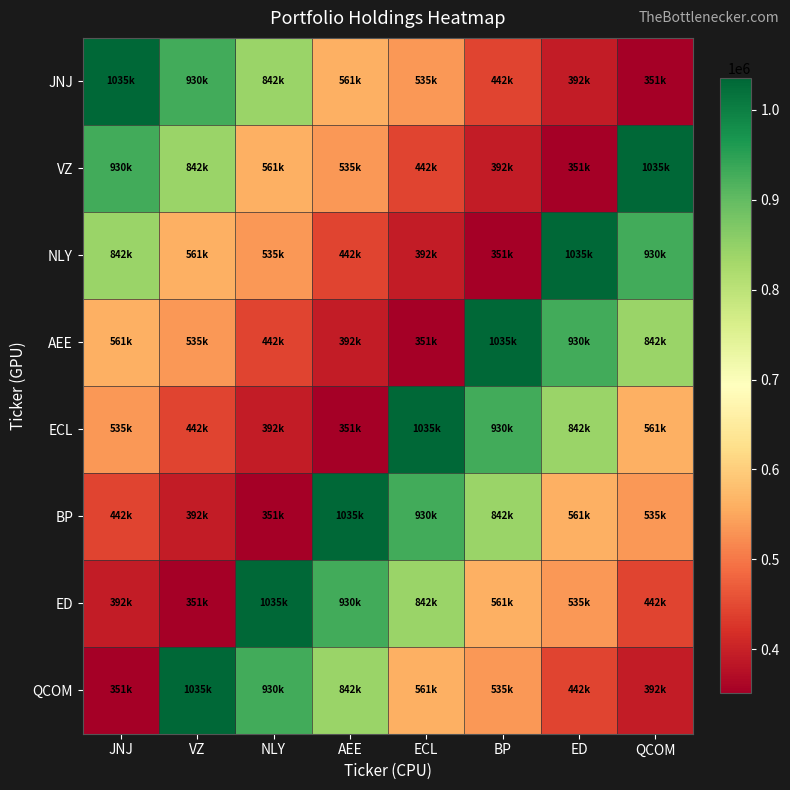

Rank the series by their maximum value, from lowest to highest.

JNJ, VZ, NLY, AEE, ECL, BP, ED, QCOM